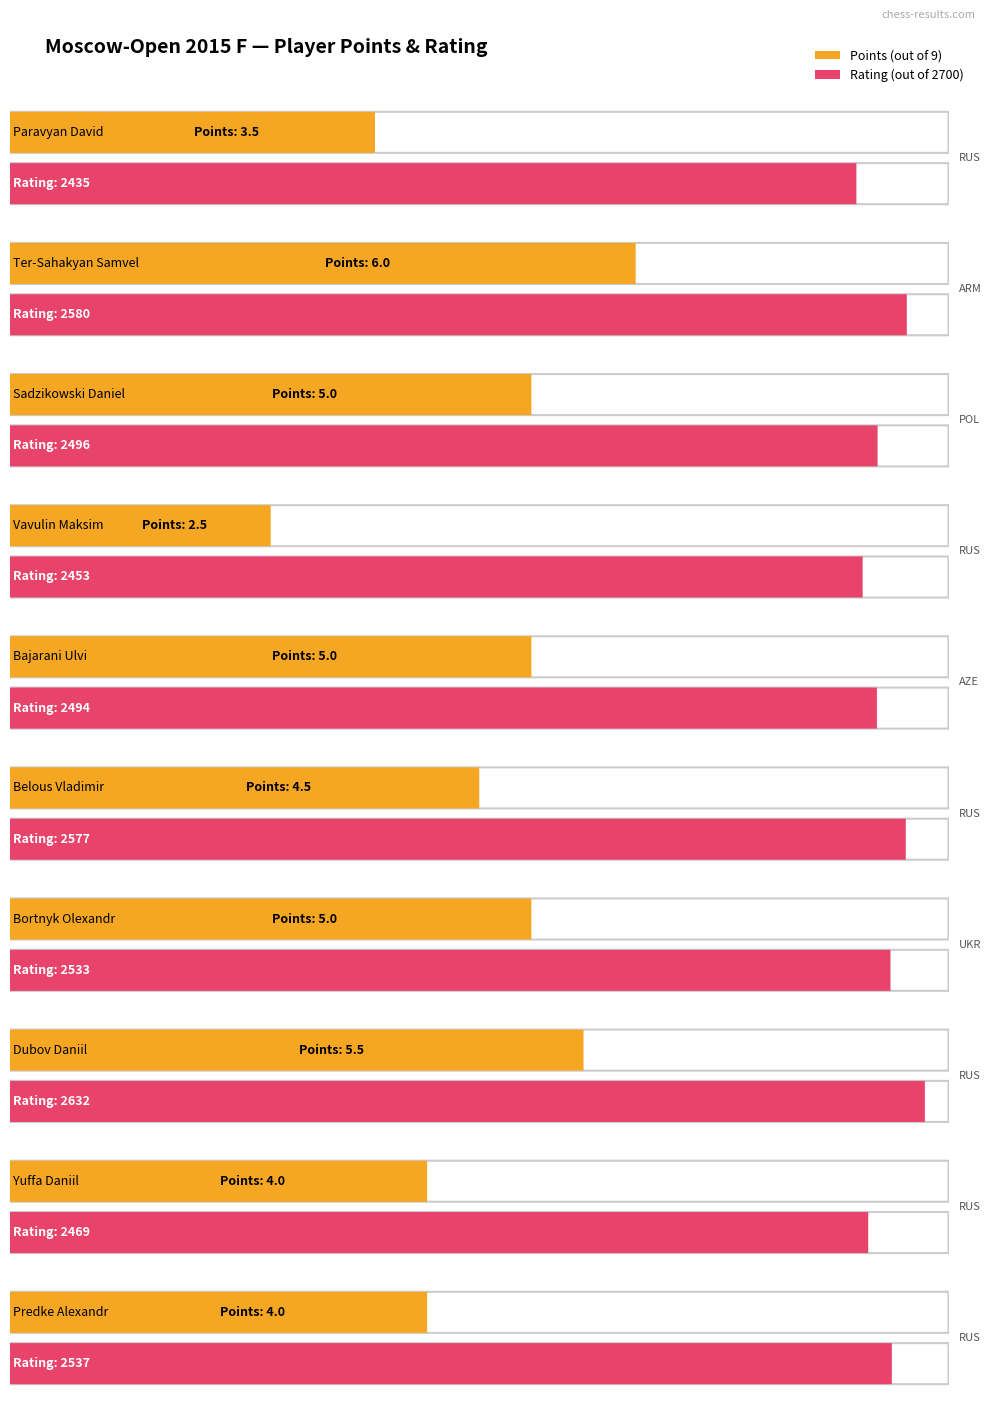

How many values in the Rating series exceed 2533?

4